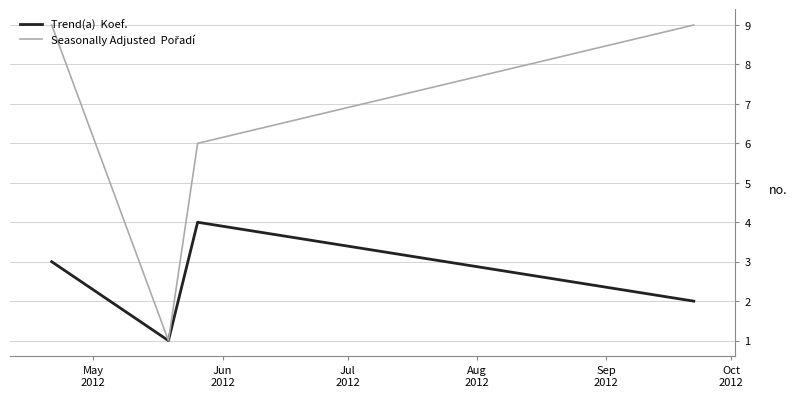

What is the maximum value shown in the chart?

9